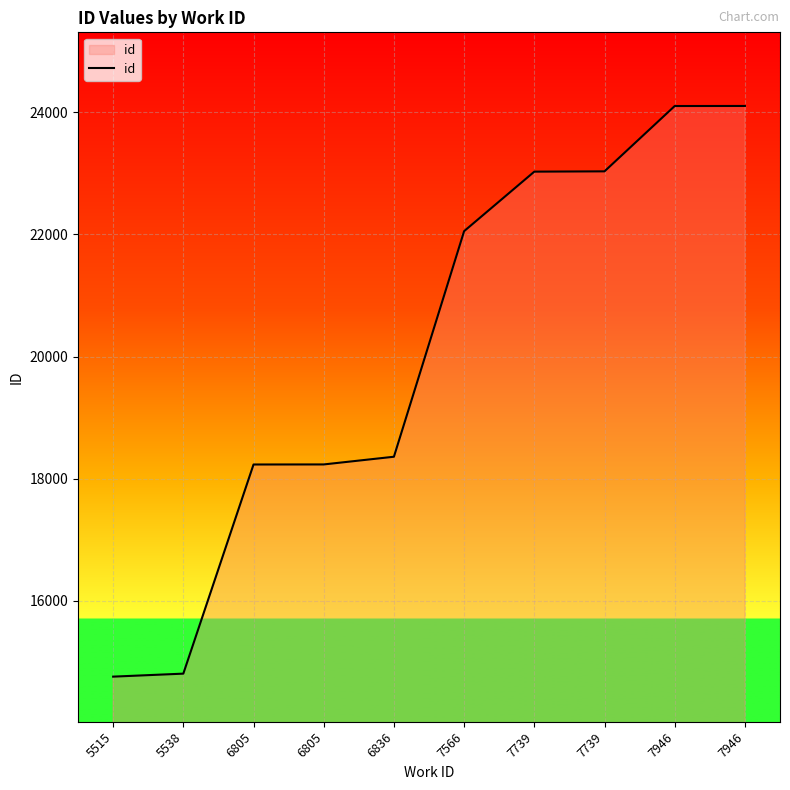

What is the greatest value displayed?

24101